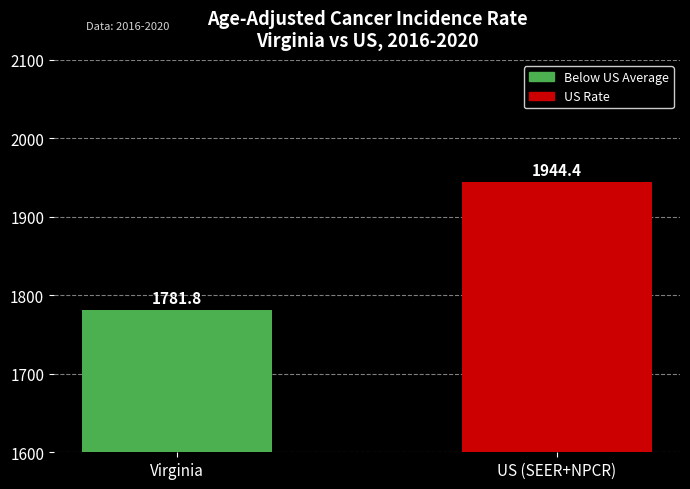

What is the label of the 2nd bar from the left?

US (SEER+NPCR)